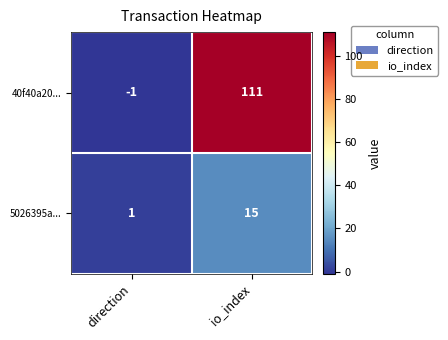

What is the difference between the 5026395a... values at direction and io_index?

14